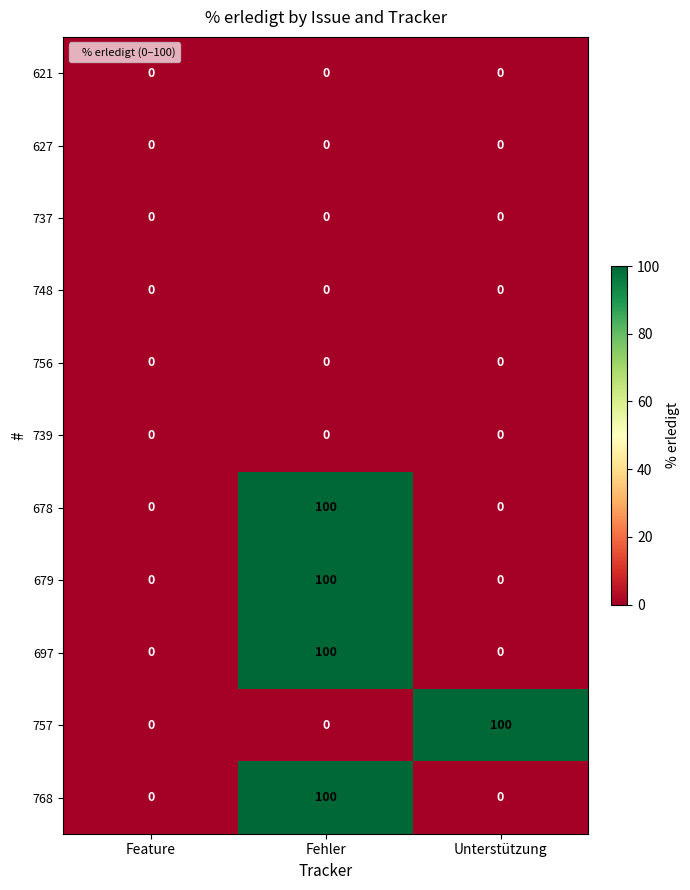

The 757 series shows 100 at Unterstützung. True or false?

True